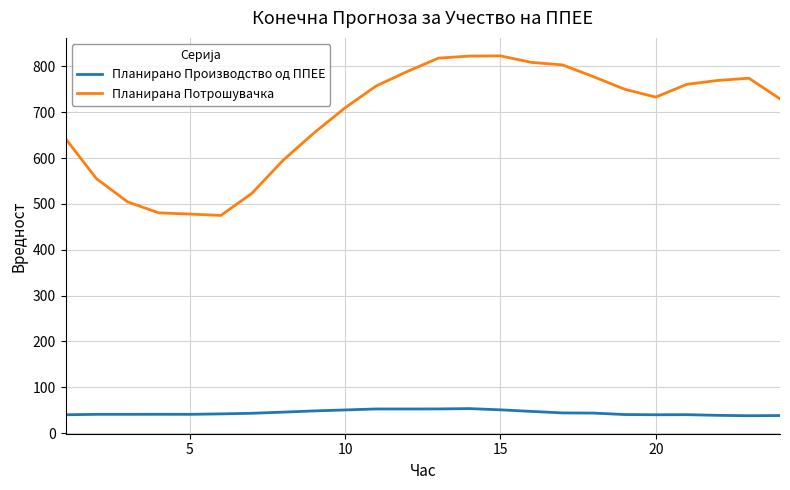

Which series has the largest total across all categories?

Планирана Потрошувачка